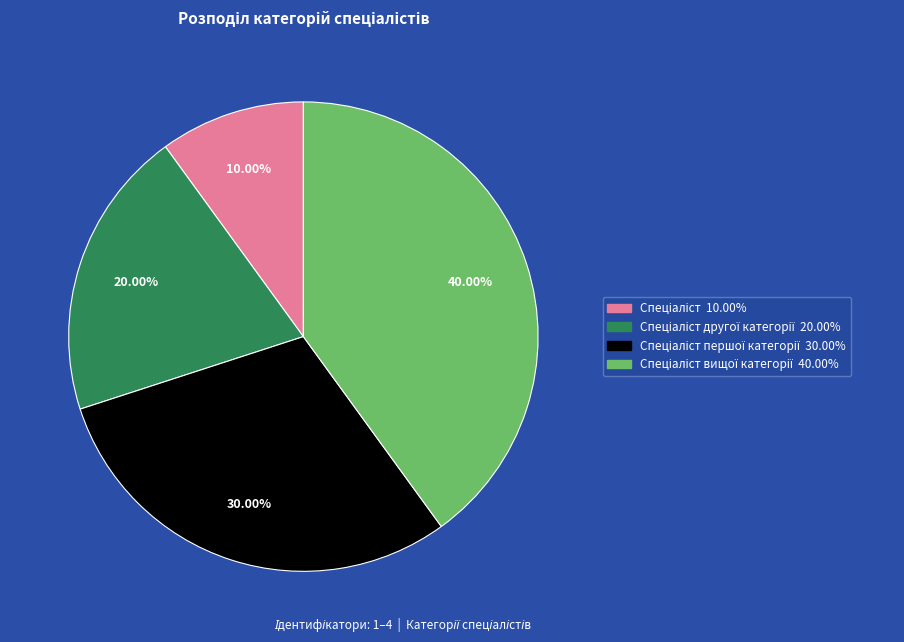

Count the number of slices in the pie.

4